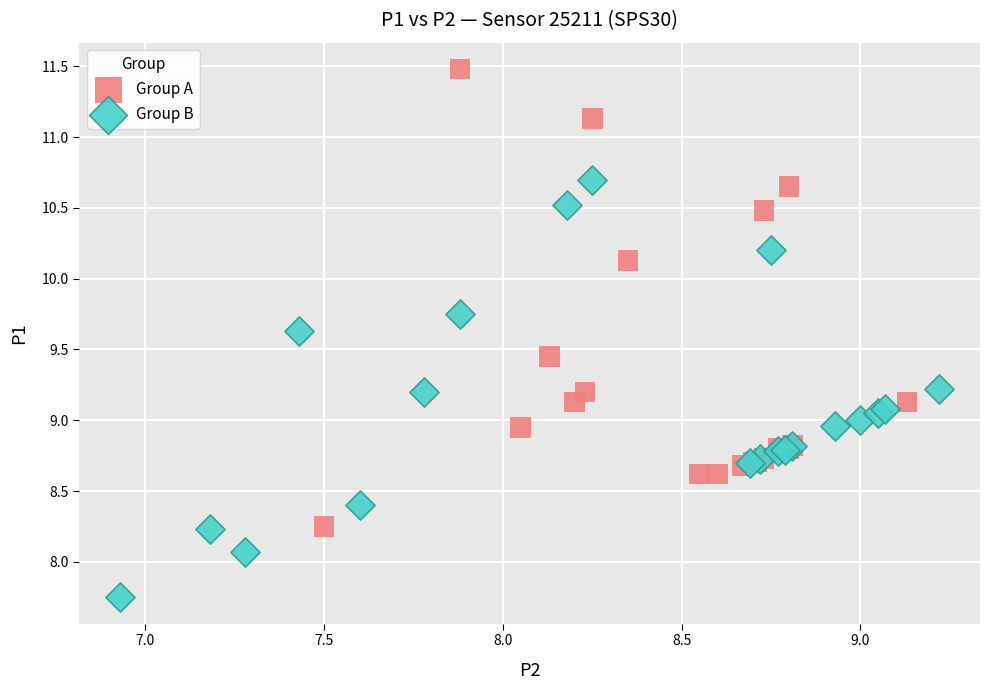

Which series contains the lowest Y value?

Group B